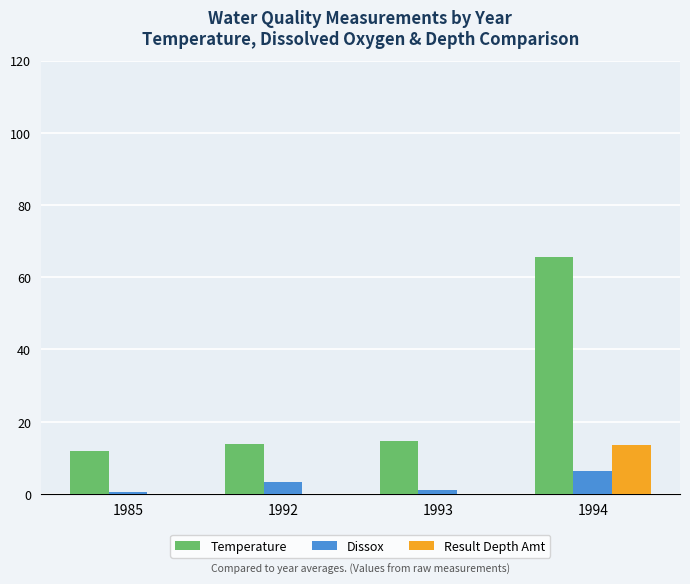

What is the average value of the Result Depth Amt series?

3.4